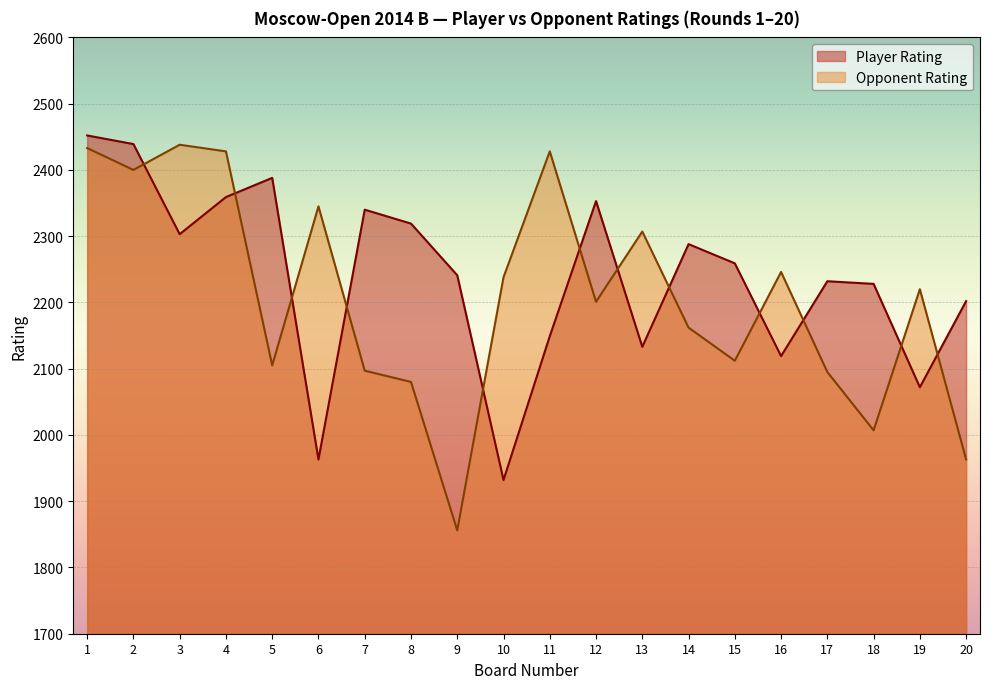

Which label corresponds to the largest value in the chart?

1